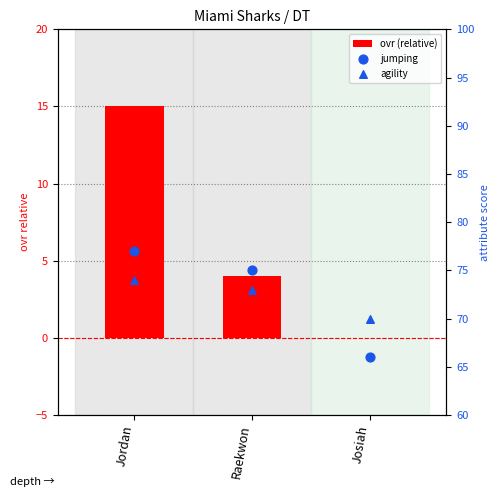

At how many categories does at least one series exceed 36?

3